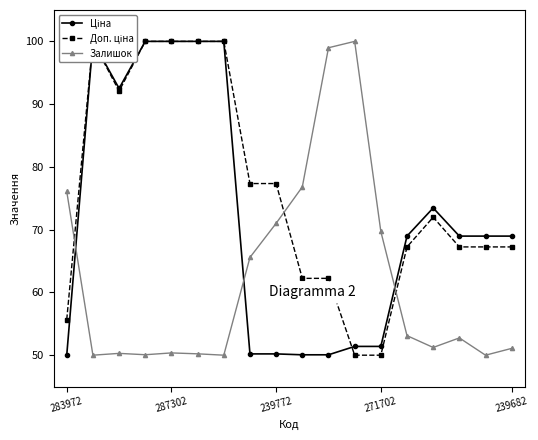

What is the label of the 10th point from the left?

9